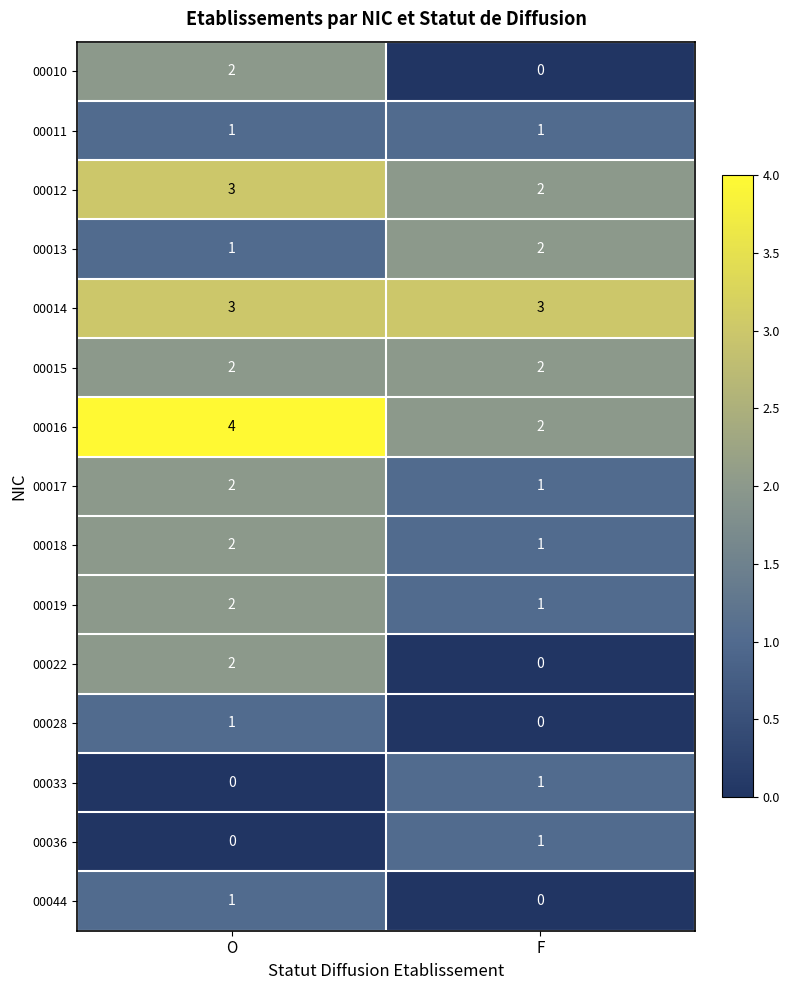

What is the sum of the 00016 values at F and O?

6